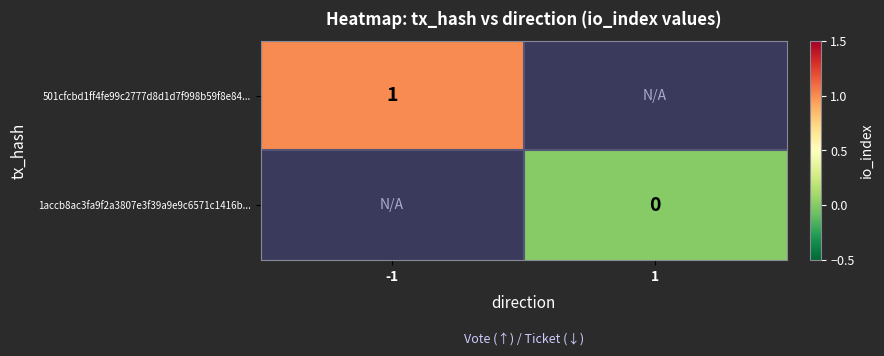

Is it true that 501cfcbd1ff4fe99c2777d8d1d7f998b59f8e84... equals 1 at -1?

True